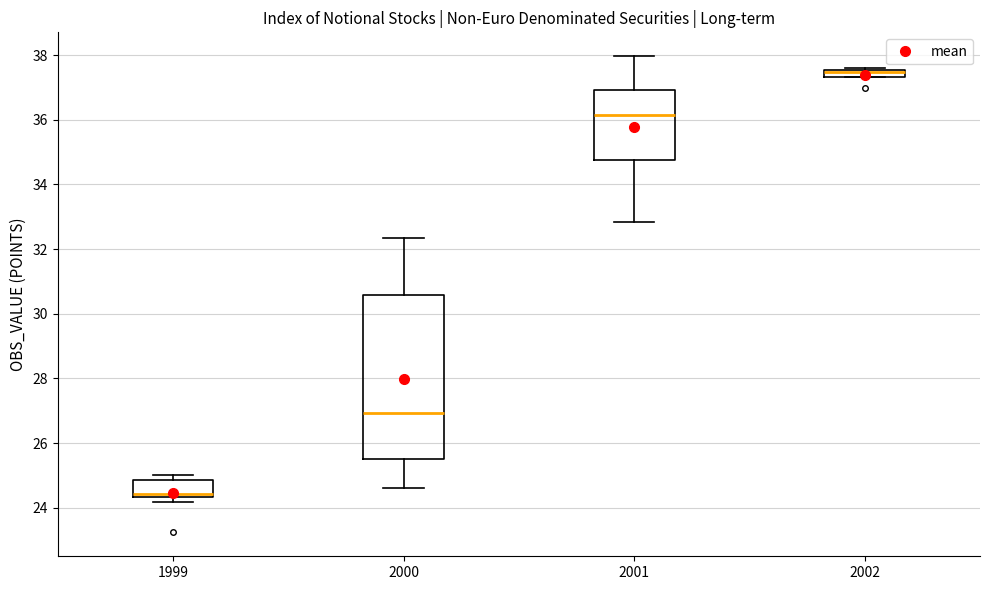

Where is the upper edge of the box at x = 2001 on the y-axis? The values are not printed on the chart, so give them approximately, as read against the axis.

37.0